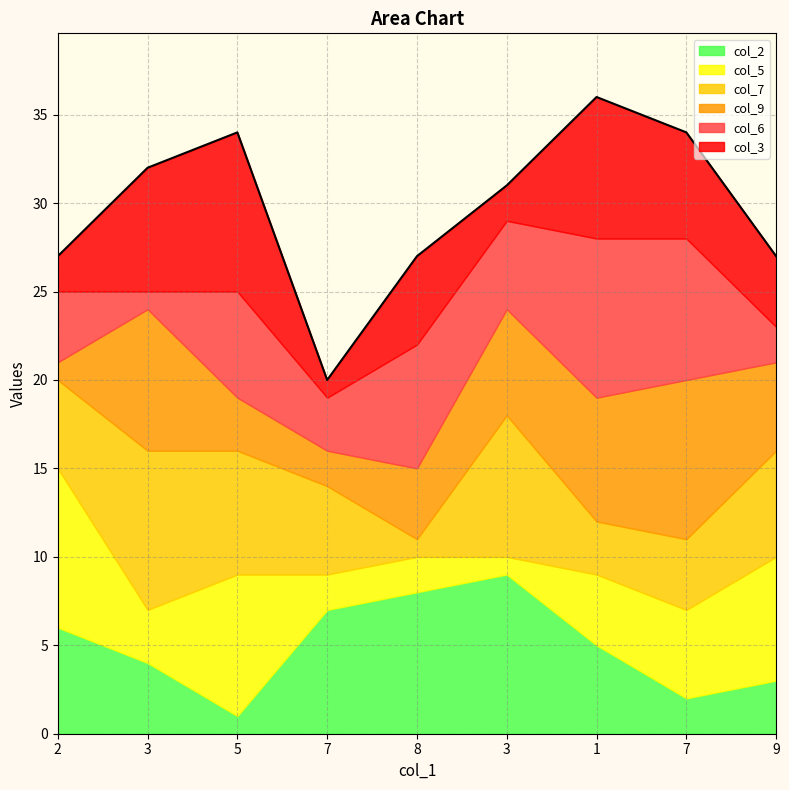

Which series has the largest total across all categories?

col_7